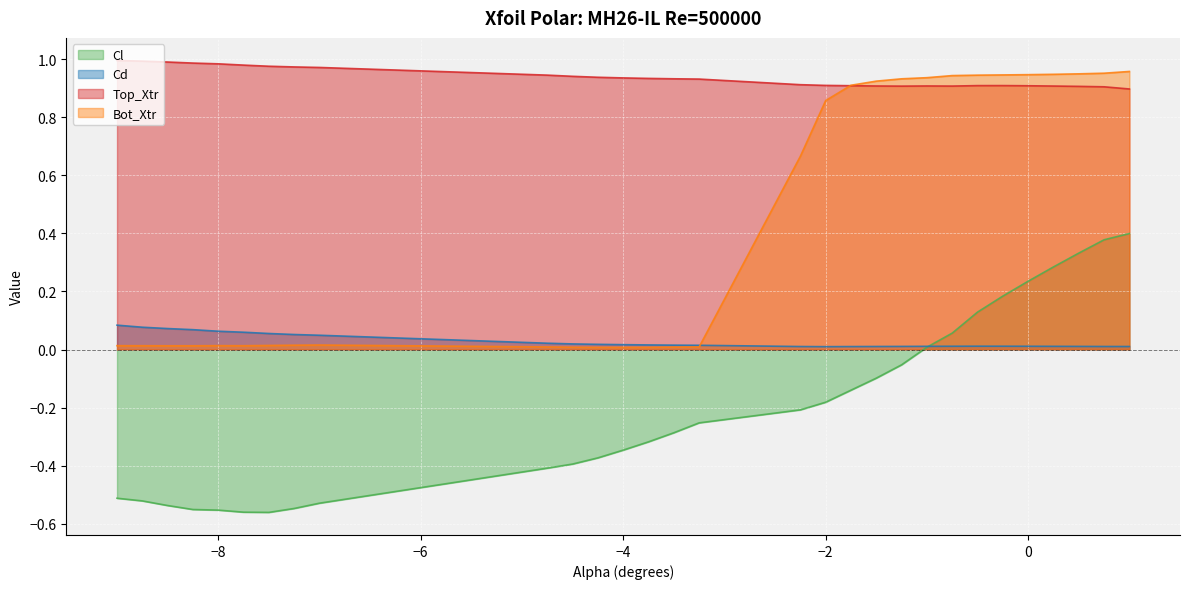

What is the difference between the highest and lowest values at -8.75?

1.5